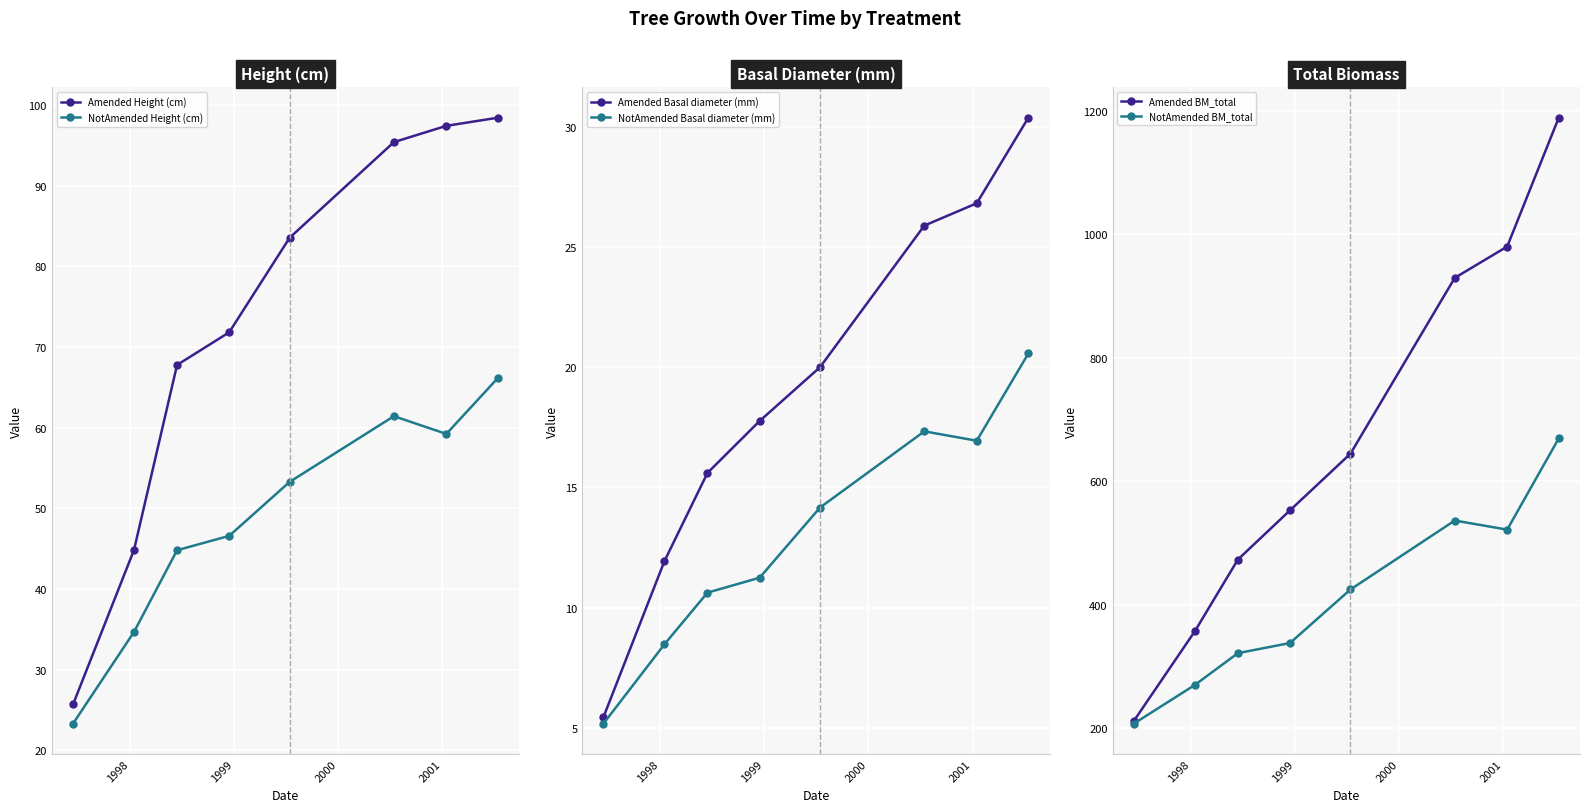

How many series are shown in this chart?

6